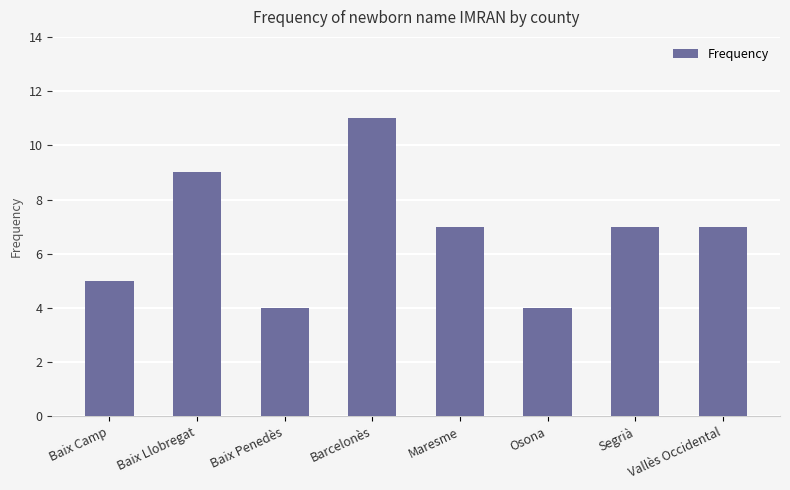

Which has a higher value, Segrià or Baix Camp?

Segrià